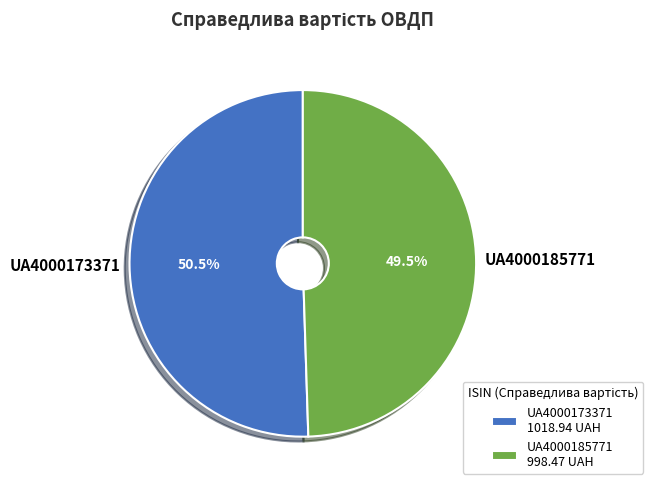

What is the ratio of the value at UA4000185771 to the value at UA4000173371?

1.0